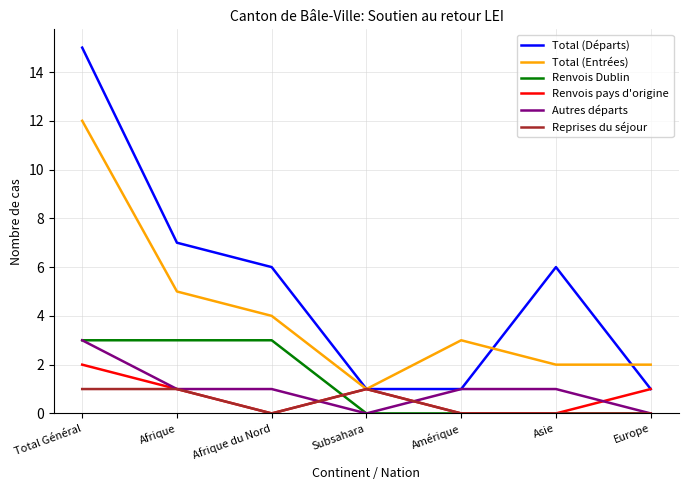

Reading left to right, list all the values displayed in this chart.

Total (Départs): 15	7	6	1	1	6	1
Total (Entrées): 12	5	4	1	3	2	2
Renvois Dublin: 3	3	3	0	0	0	0
Renvois pays d'origine: 2	1	0	1	0	0	1
Autres départs: 3	1	1	0	1	1	0
Reprises du séjour: 1	1	0	1	0	0	0